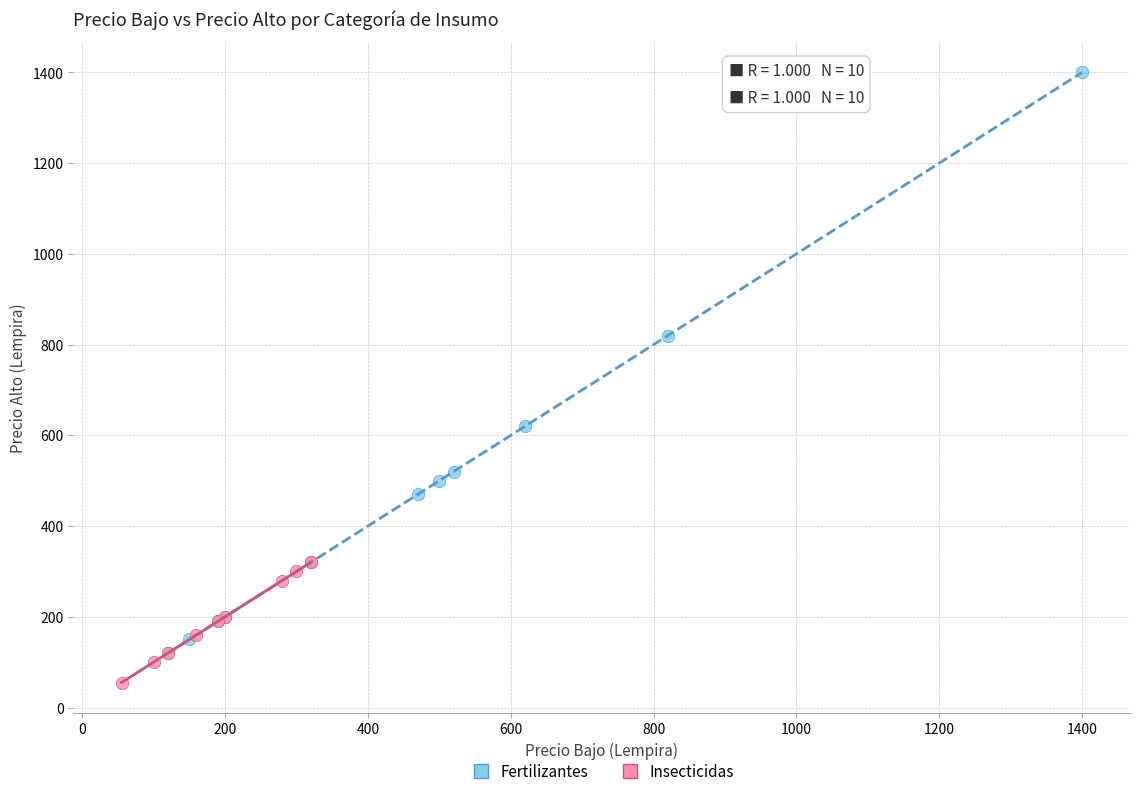

Which series reaches the maximum Y coordinate?

Fertilizantes